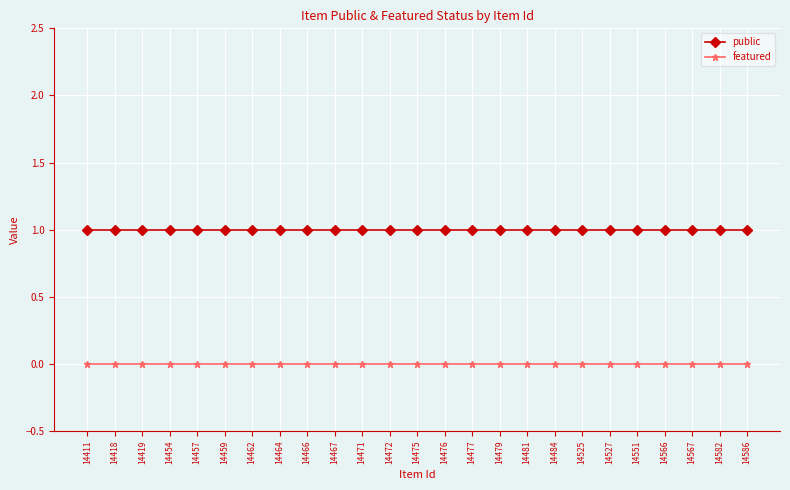

Reading left to right, list all the values displayed in this chart.

public: 1	1	1	1	1	1	1	1	1	1	1	1	1	1	1	1	1	1	1	1	1	1	1	1	1
featured: 0	0	0	0	0	0	0	0	0	0	0	0	0	0	0	0	0	0	0	0	0	0	0	0	0